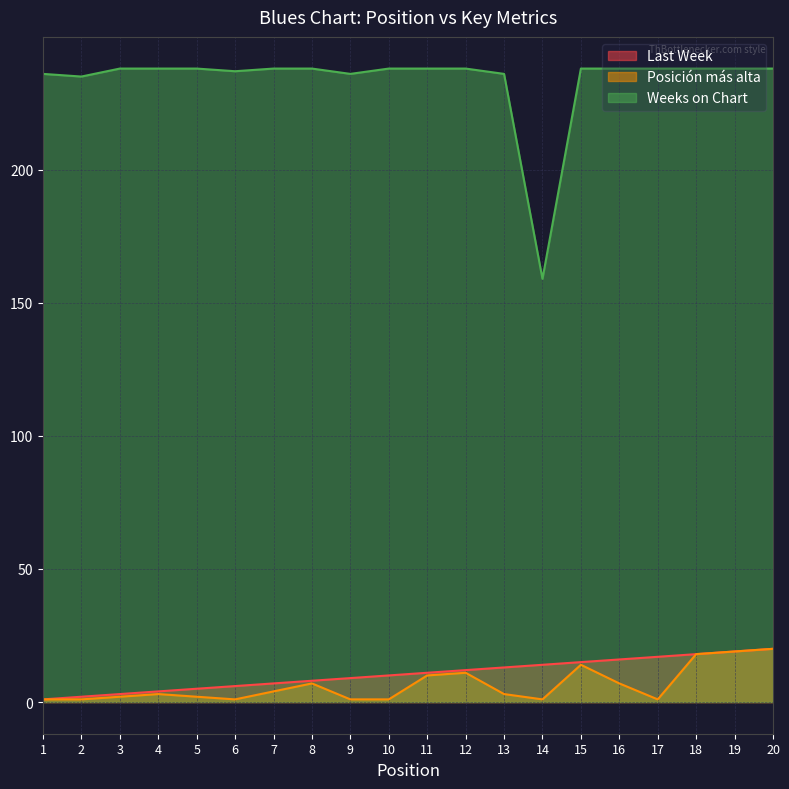

List the series in order of their peak value, lowest first.

Last Week, Posición más alta, Weeks on Chart